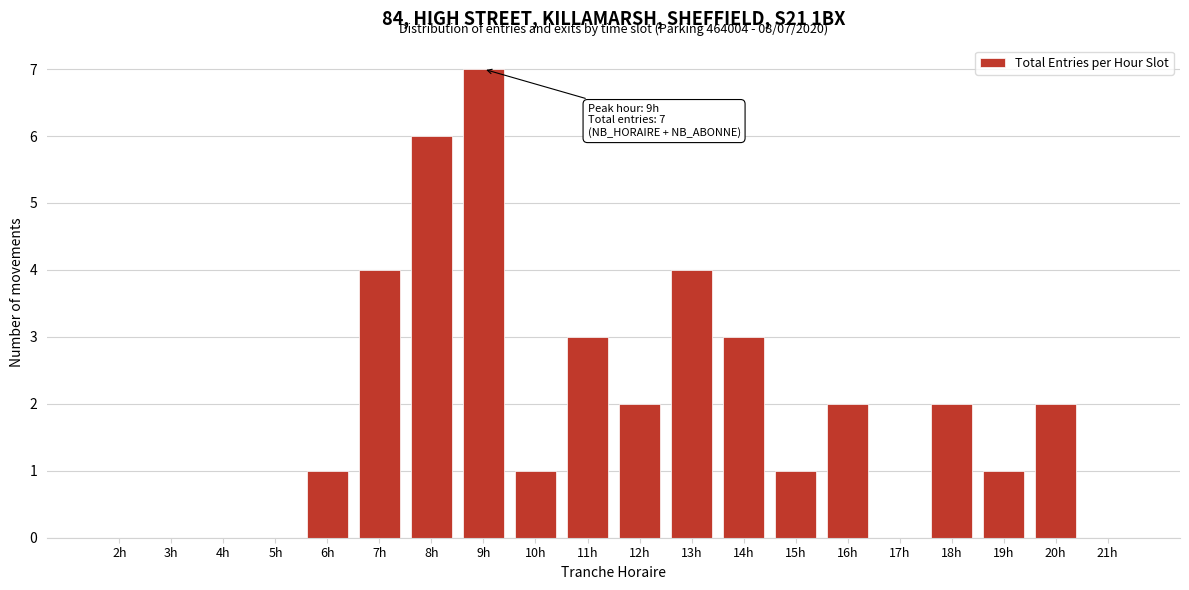

Reading left to right, list all the values displayed in this chart.

2h=0	3h=0	4h=0	5h=0	6h=1	7h=4	8h=6	9h=7	10h=1	11h=3	12h=2	13h=4	14h=3	15h=1	16h=2	17h=0	18h=2	19h=1	20h=2	21h=0